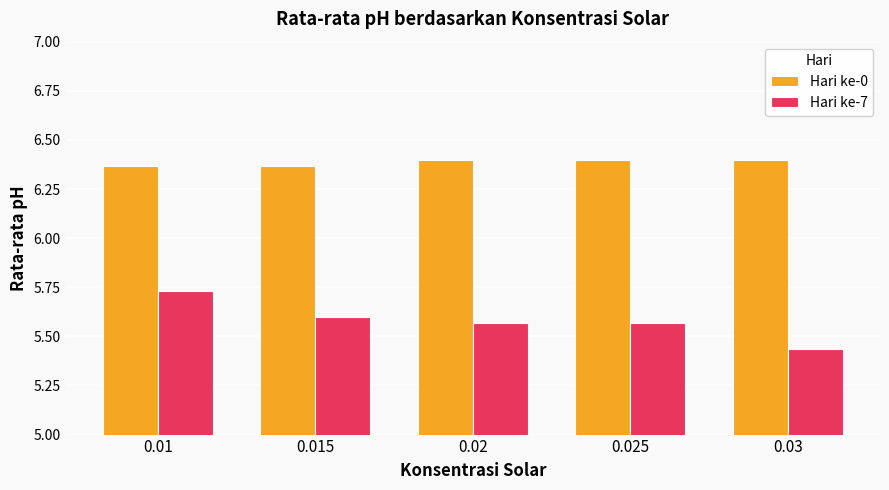

What is the sum of the Hari ke-7 values at 0.01 and 0.02?

11.3